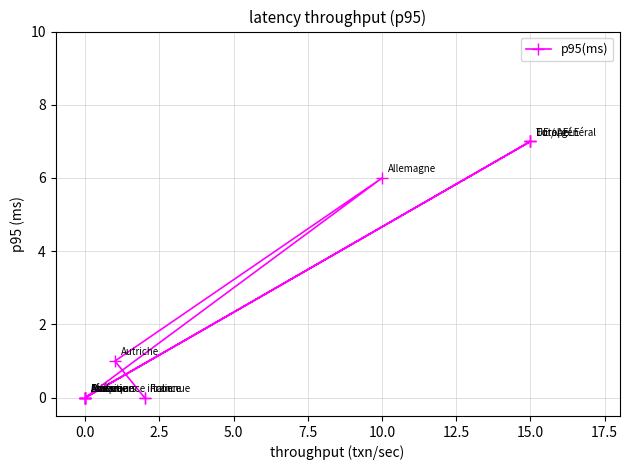

True or false: the data has more than 1 interior local peaks.

True